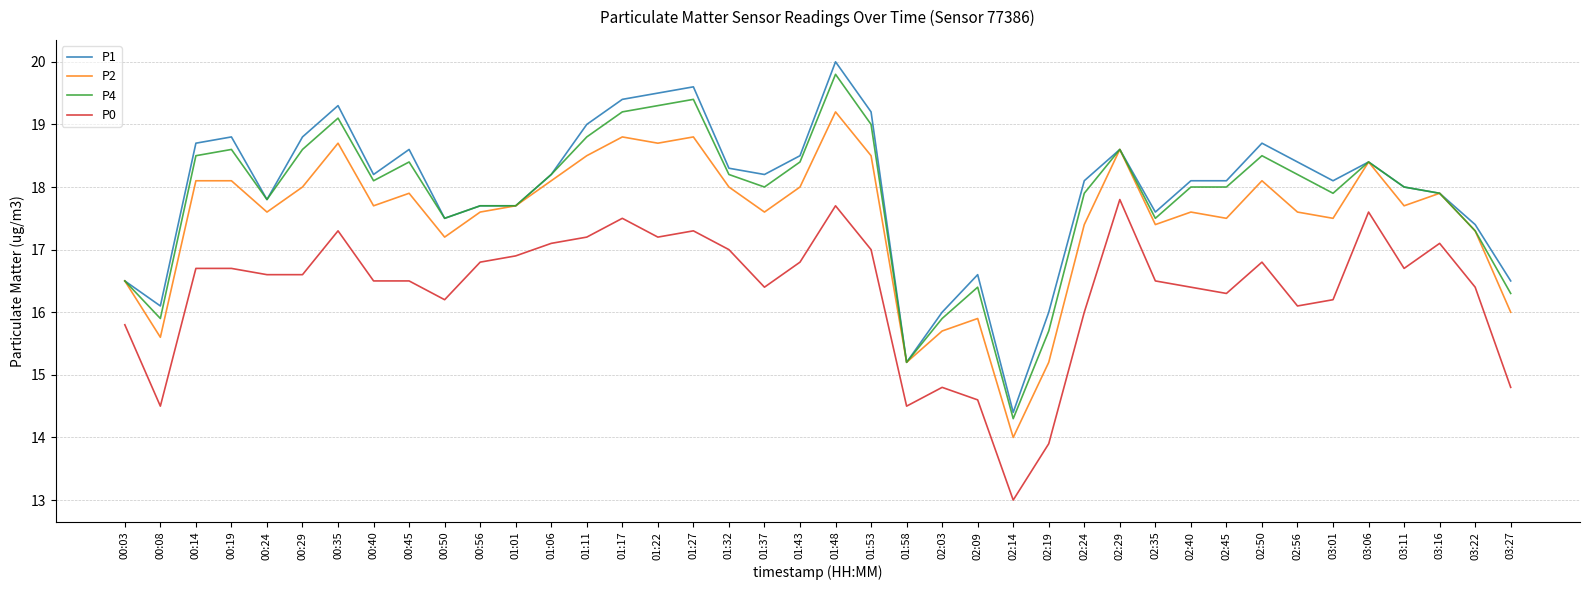

Where is the first local maximum for P4?

00:19